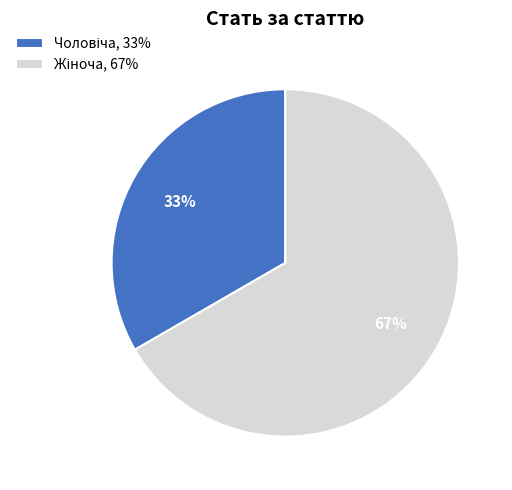

To the nearest percent, what is the average slice percentage?

50%